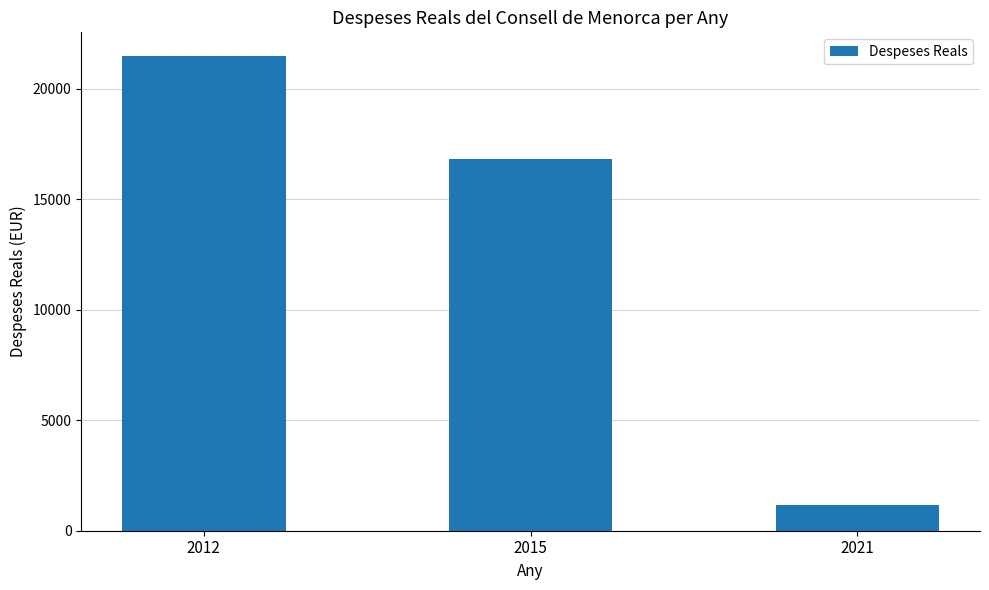

Is it true that the value at 2012 is 21487.1?

True